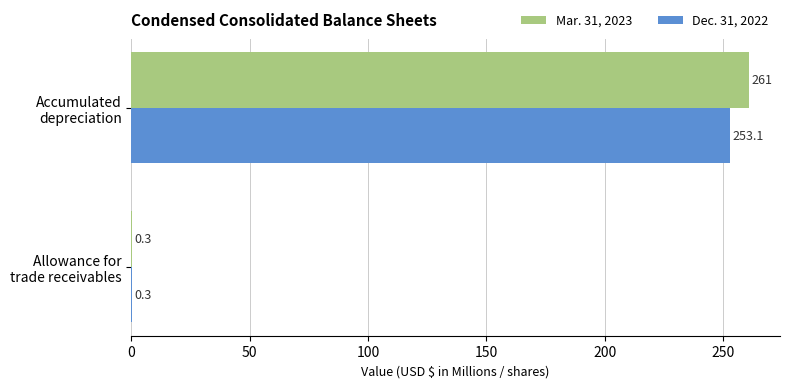

What is the maximum value for Mar. 31, 2023?

261.0